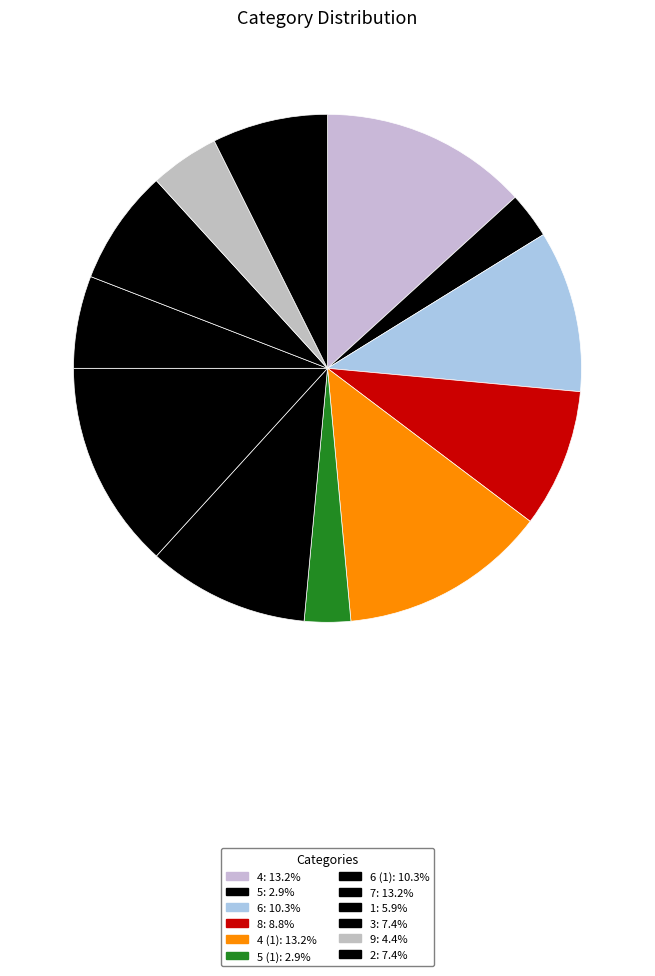

Rank the categories by value from lowest to highest.

5, 5, 9, 1, 3, 2, 8, 6, 6, 4, 4, 7